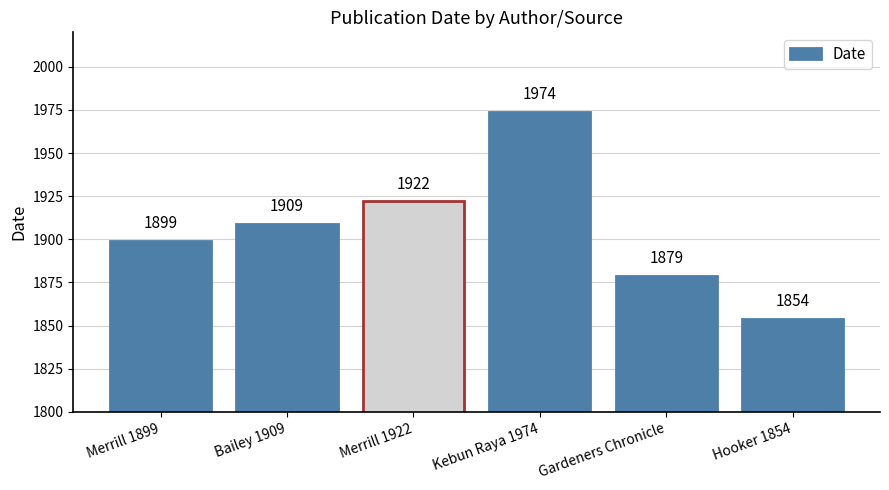

What value does the data have at Bailey 1909?

1909